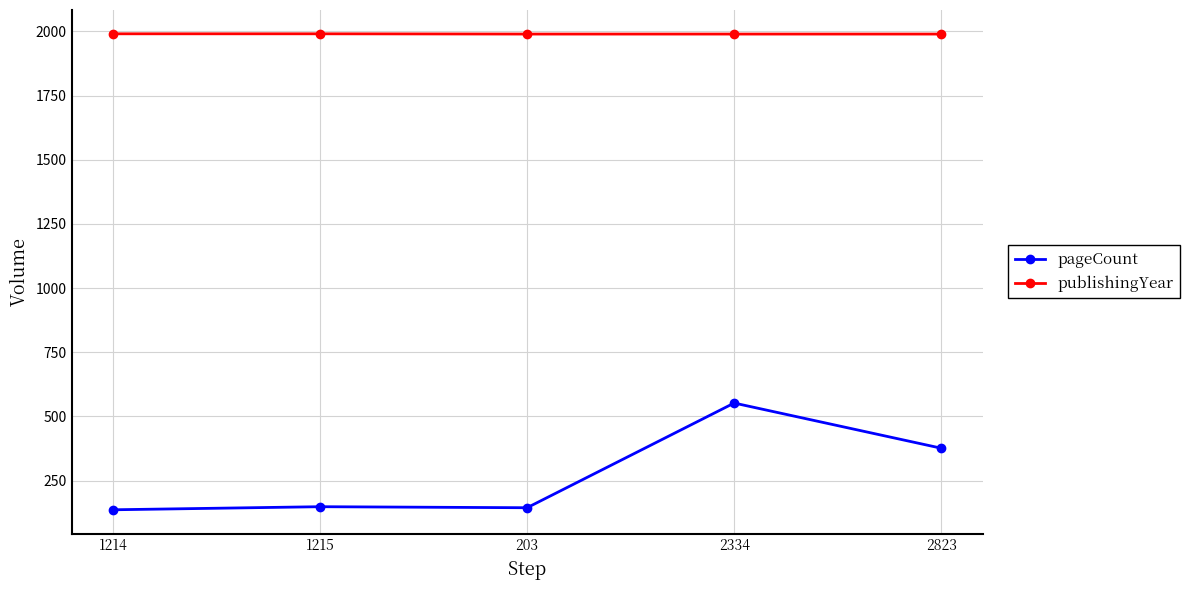

What position from the right is 2823?

1